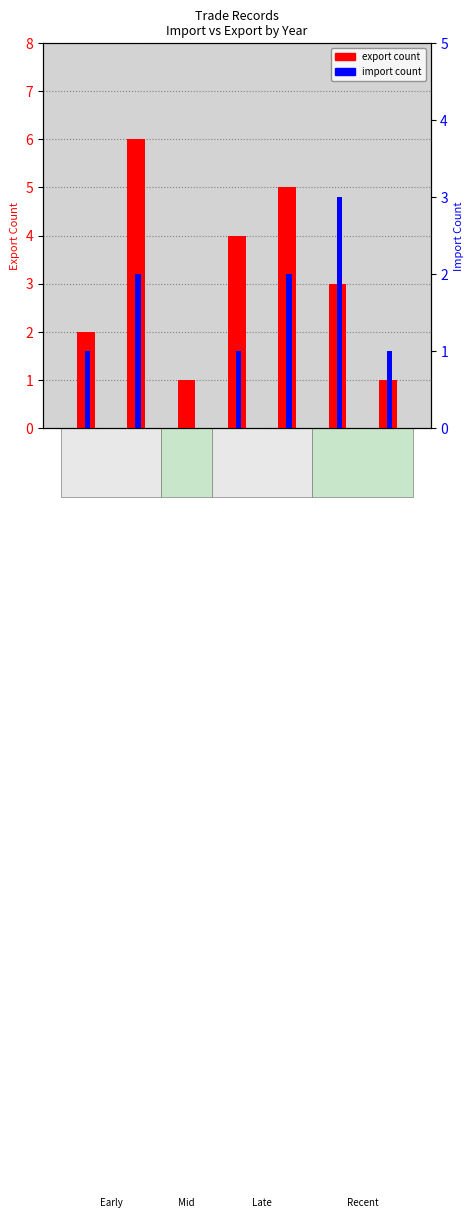

How many values in the import count series exceed 1?

3